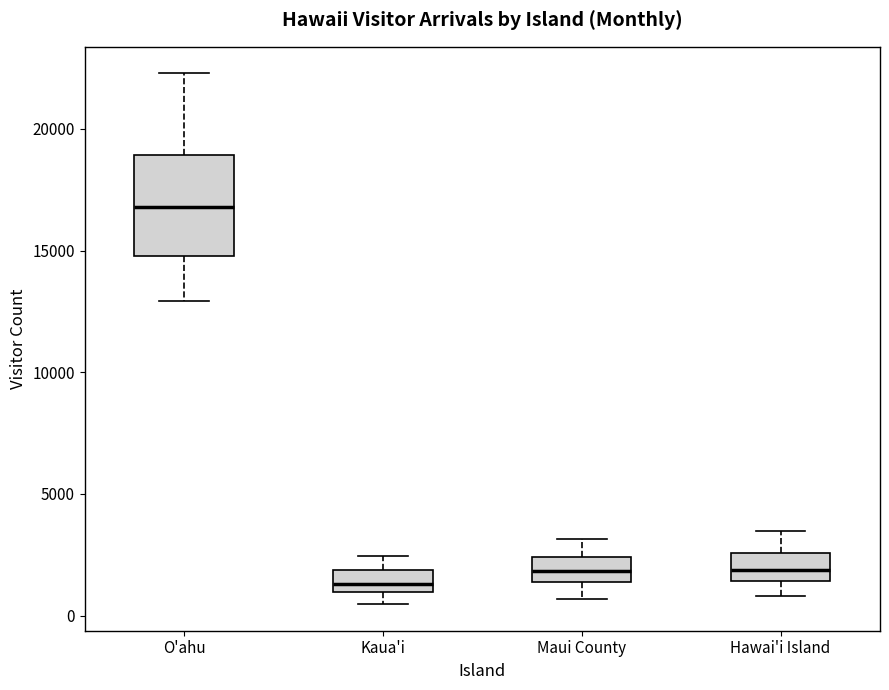

Which box is the tallest, from its lower edge to its upper edge?

O'ahu